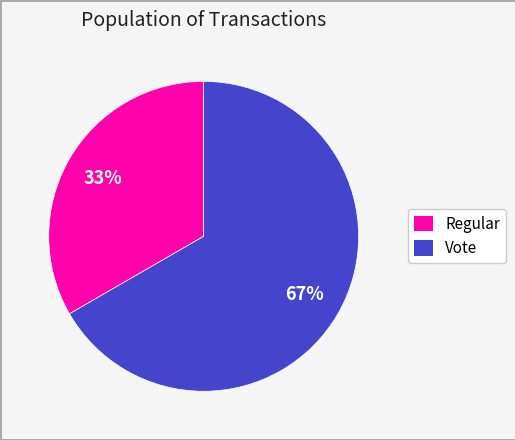

To the nearest percent, what is the average slice percentage?

50%